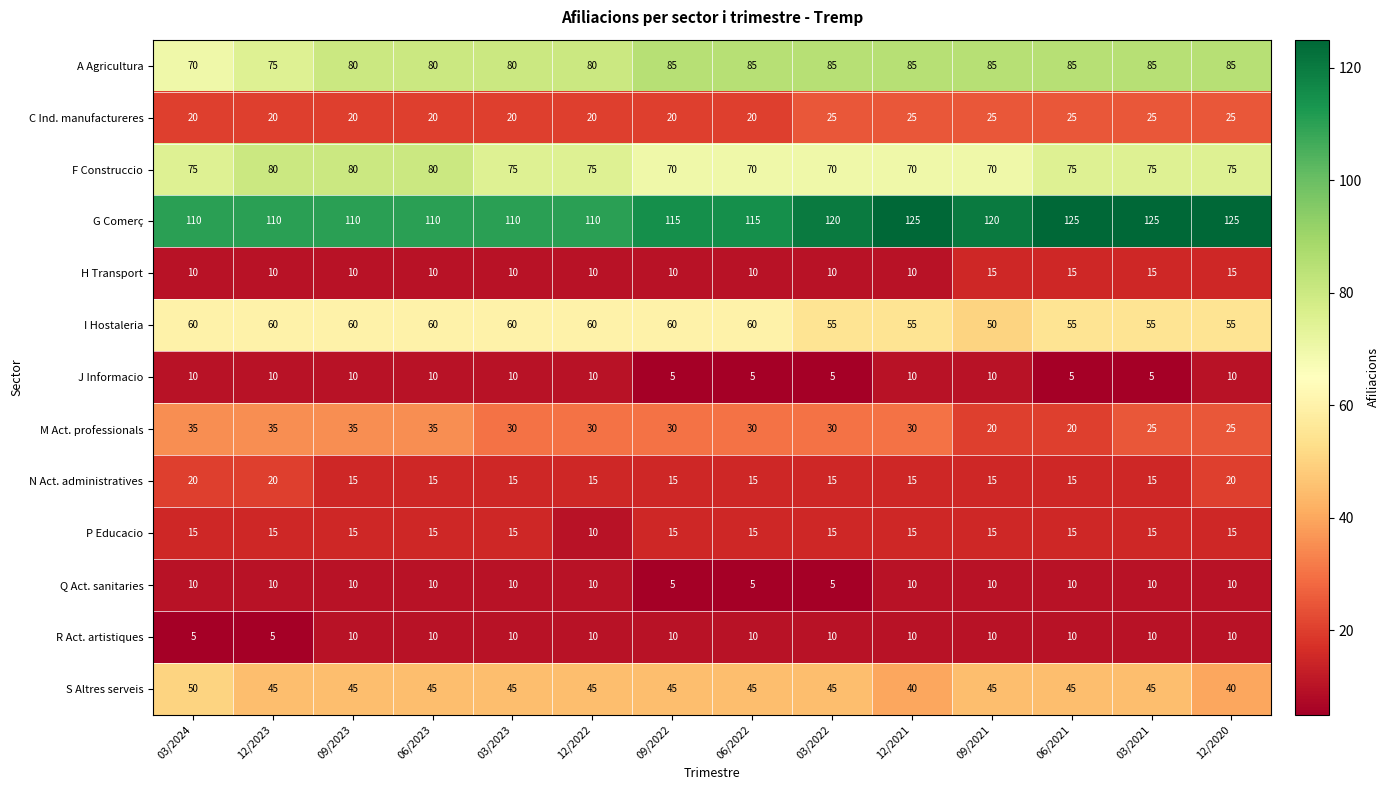

What is the total value across all series at 12/2021?

500